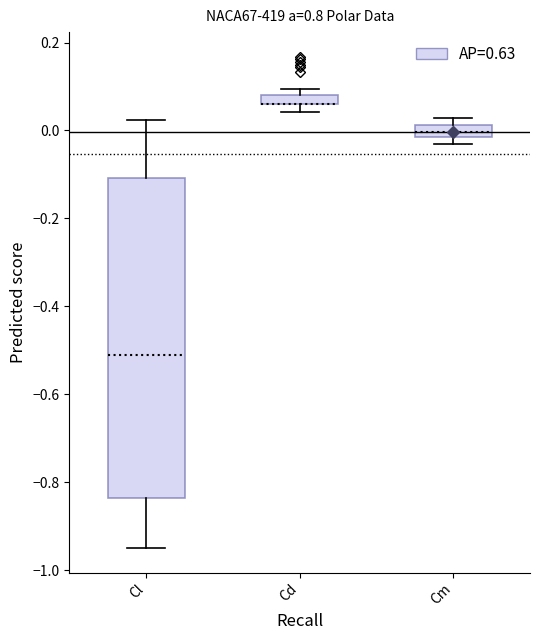

Where is the upper edge of the box for Cl on the y-axis? The values are not printed on the chart, so give them approximately, as read against the axis.

-0.10